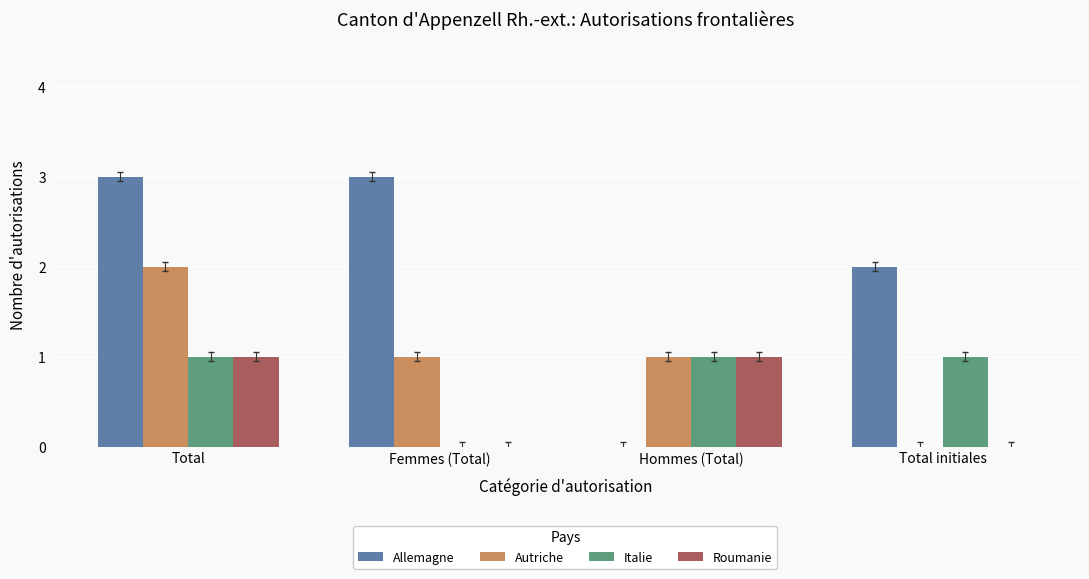

Between Total and Hommes (Total), which series saw the biggest shift?

Allemagne